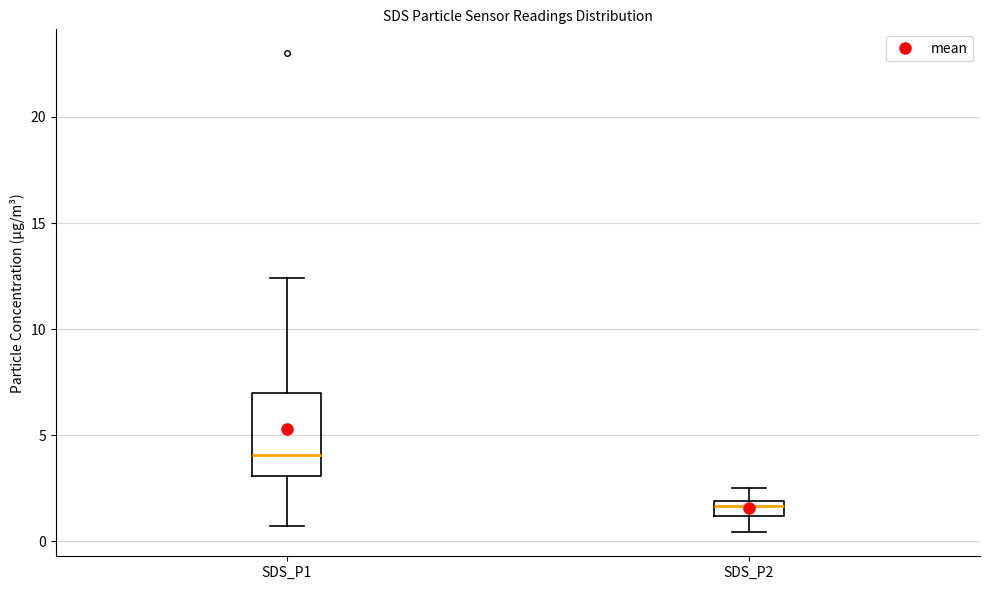

Where is the lower edge of the box for SDS_P2 on the y-axis? The values are not printed on the chart, so give them approximately, as read against the axis.

1.0